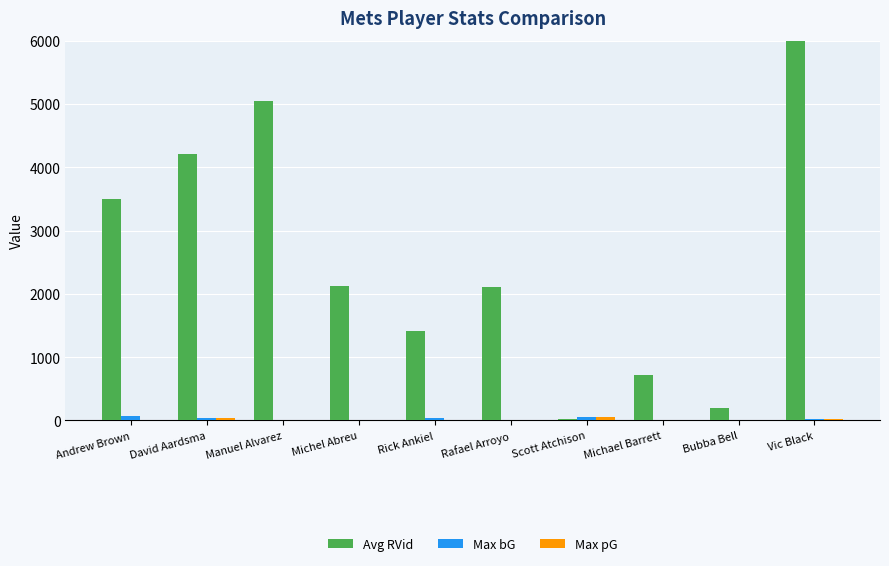

Between Andrew Brown and Rafael Arroyo, which series saw the biggest shift?

Avg RVid